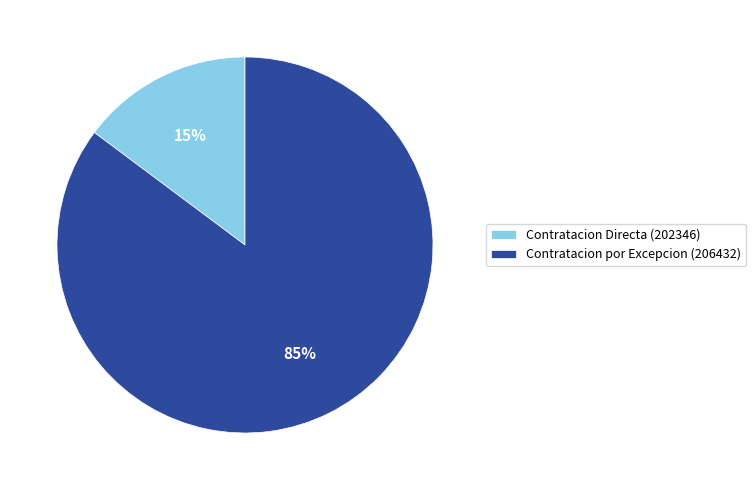

Which category has the biggest portion of the pie?

Contratacion por Excepcion (206432)